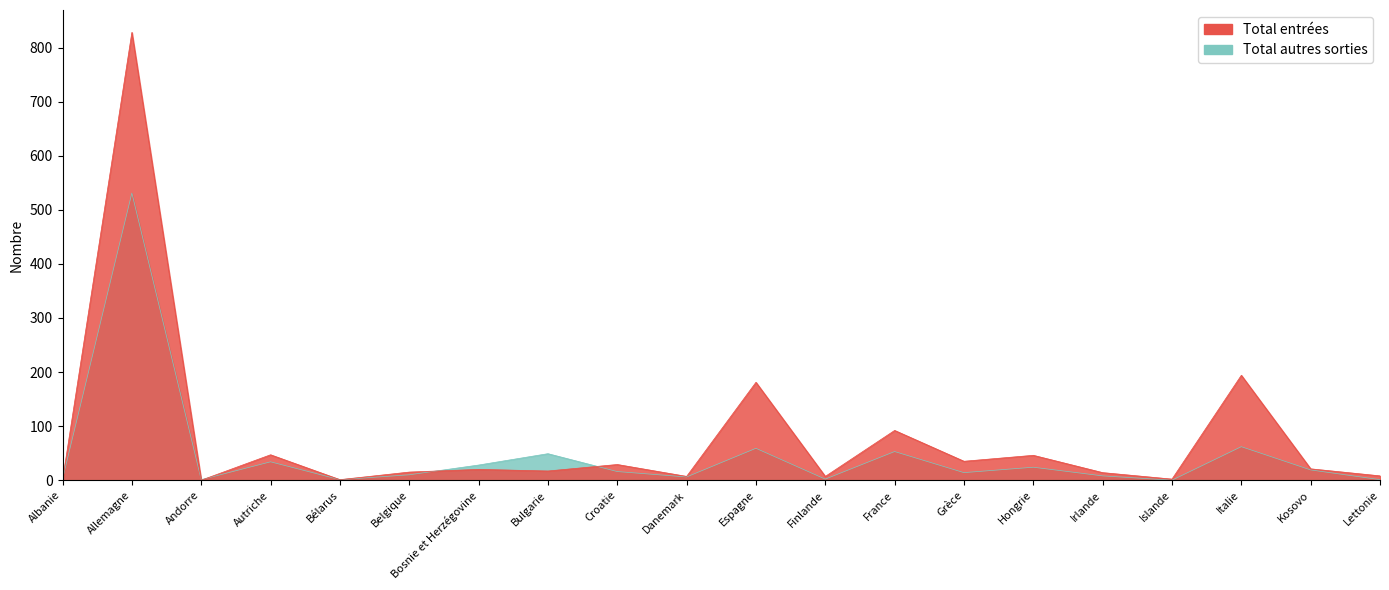

True or false: Total autres sorties has a value of 59 at Espagne.

True